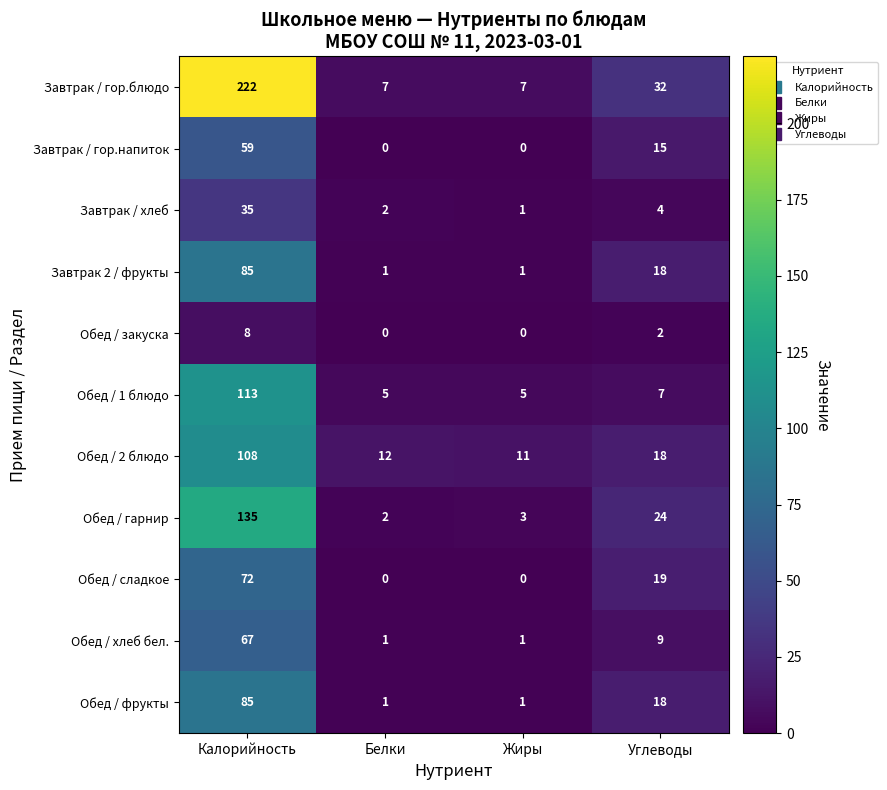

The Завтрак / хлеб series shows 35 at Калорийность. True or false?

True